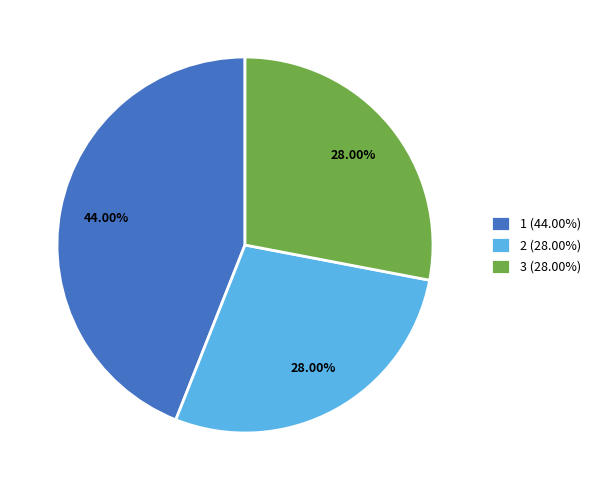

Does 2 (28.00%) account for over 50% of the chart?

No